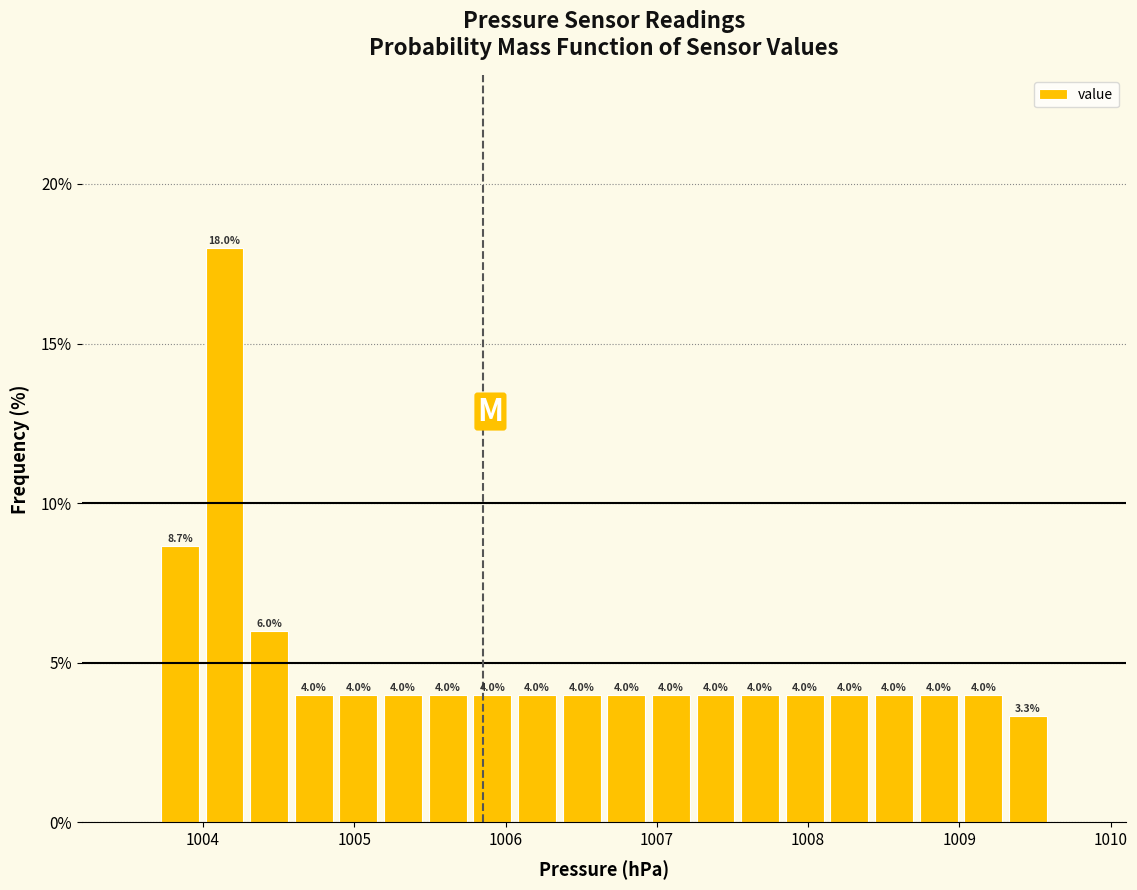

Around what value on the x-axis is the tallest bar? Give the approximate position of its centre, as read against the axis.

1004.1